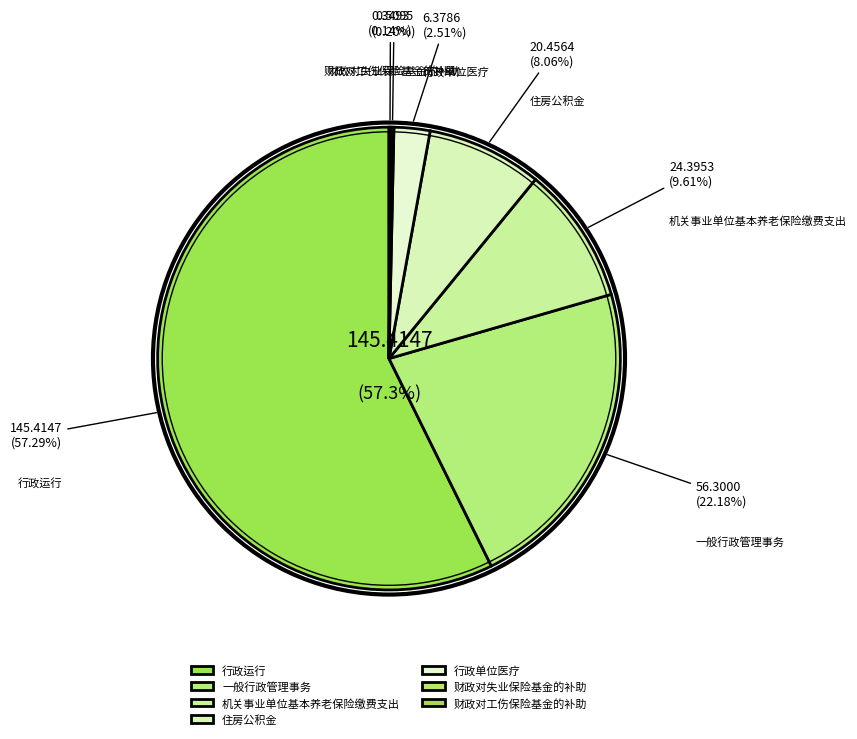

How many segments does this pie chart have?

7